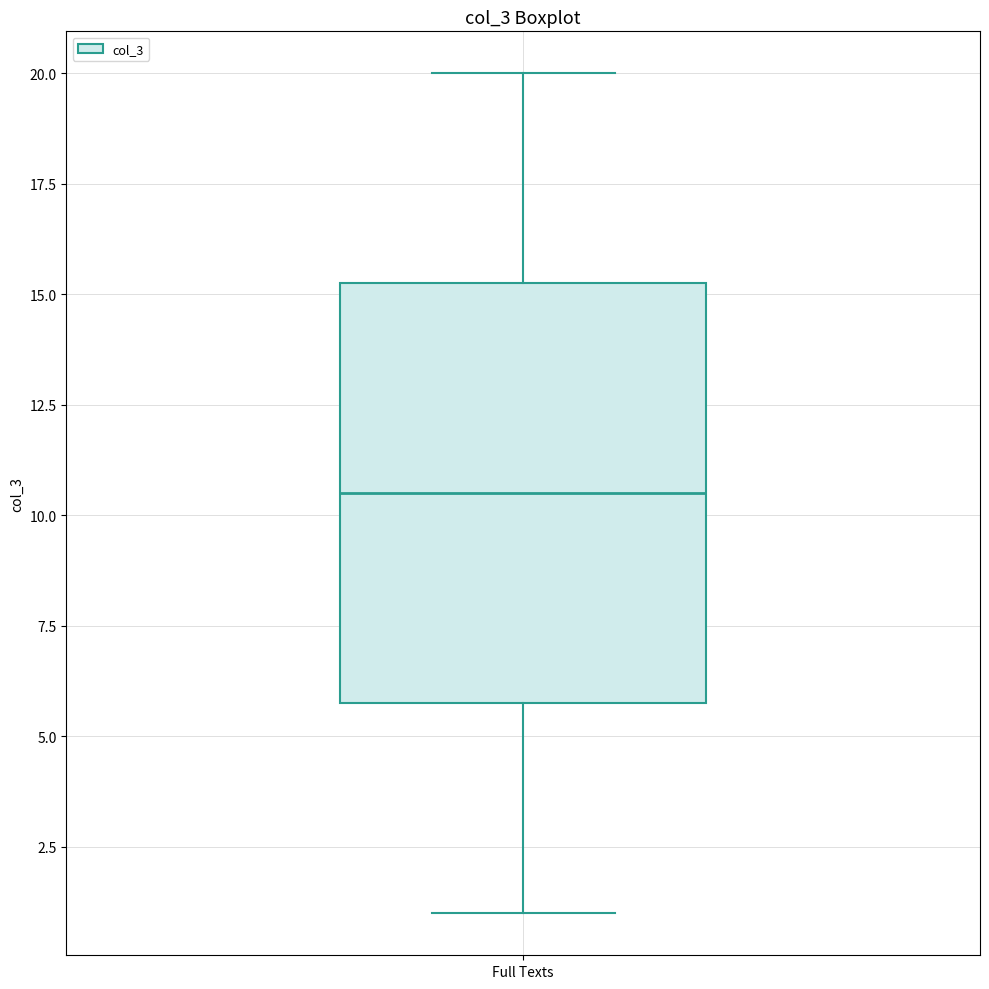

Transcribe this box plot: give where the median line is, the range the box spans, and where the two whiskers end, as read against the y-axis. The values are not printed on the chart, so give them approximately, as read against the axis.

median 10.5, box 6.0 to 15.5, whiskers 1.0 to 20.0